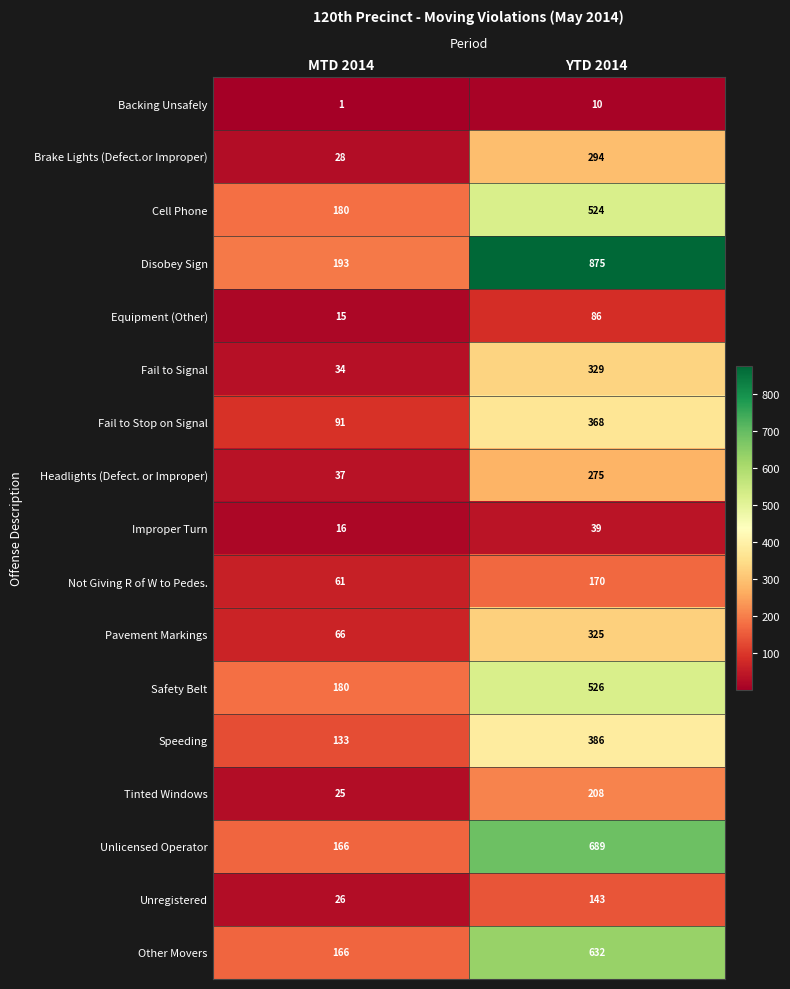

Which series has the largest range (max minus min)?

Disobey Sign